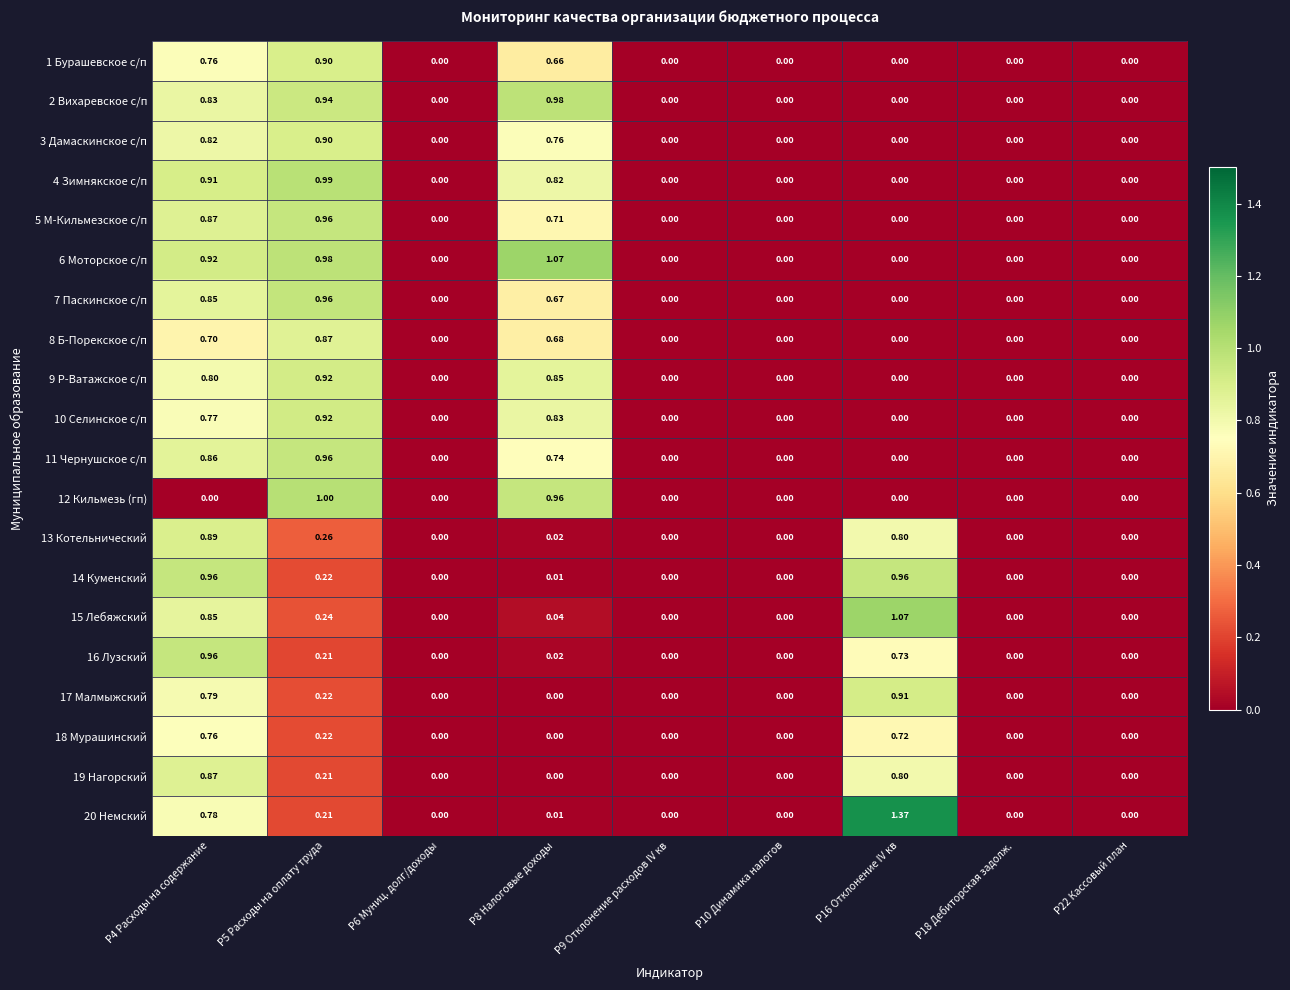

Is the value of 5 М-Кильмезское с/п at Р22 Кассовый план greater than the value of 10 Селинское с/п at Р4 Расходы на содержание?

No